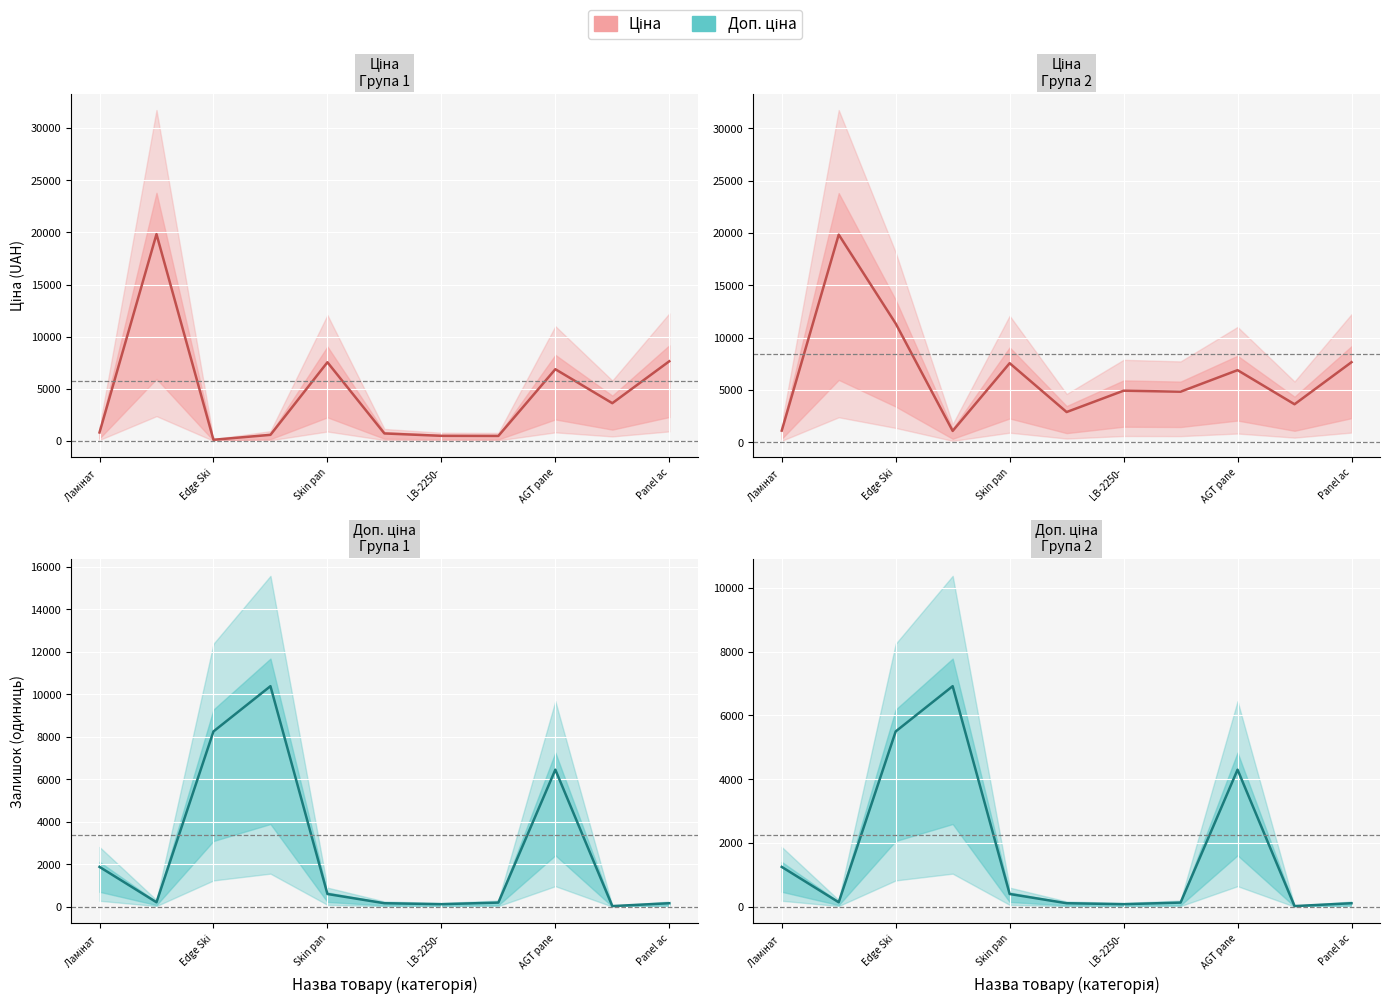

Where does the Ціна series first go above 813?

Ламінат 